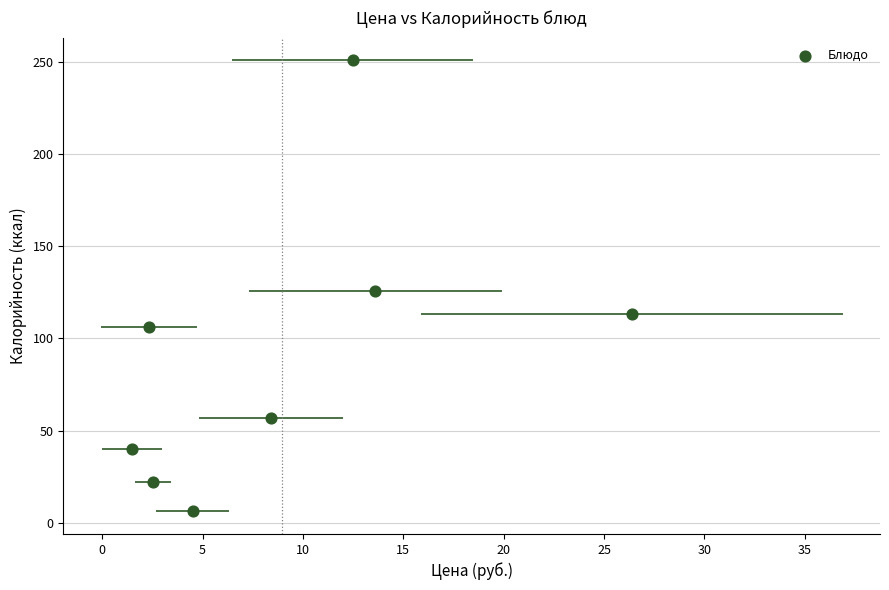

What is the range of X values (max minus min)?

24.9